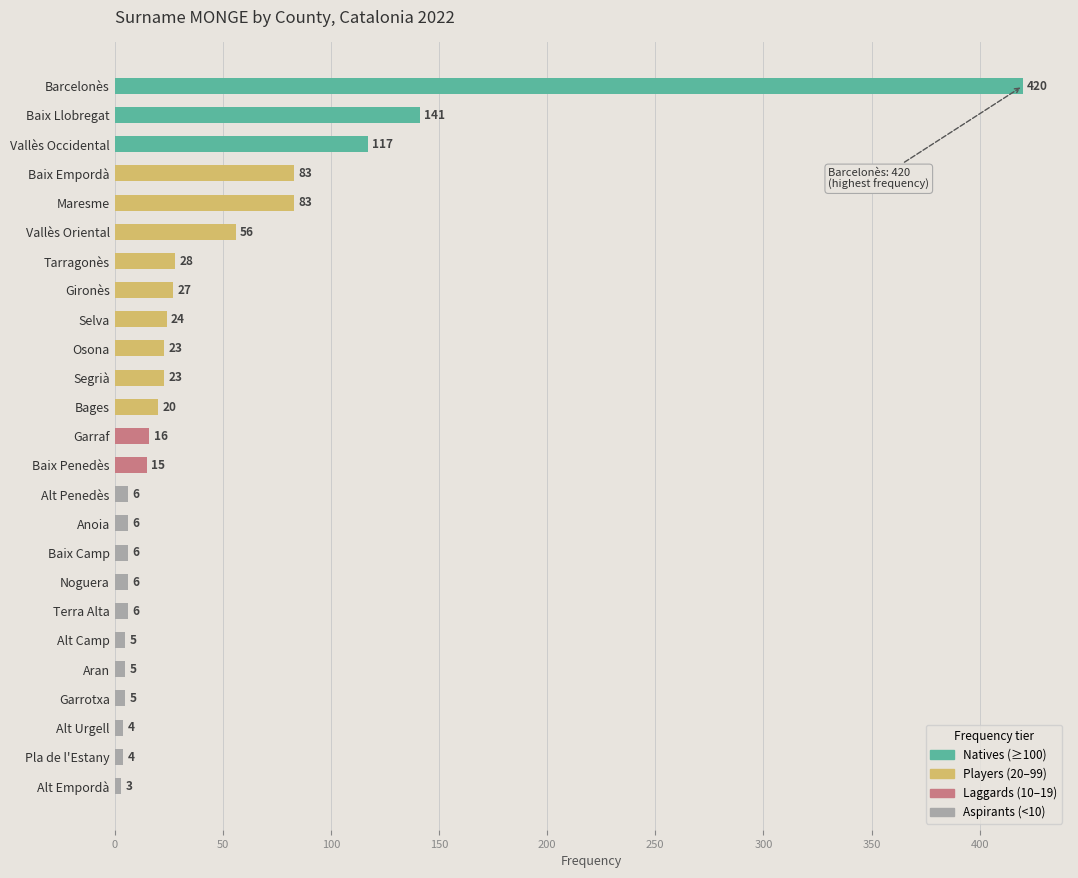

Between Gironès and Baix Llobregat, which is larger?

Baix Llobregat